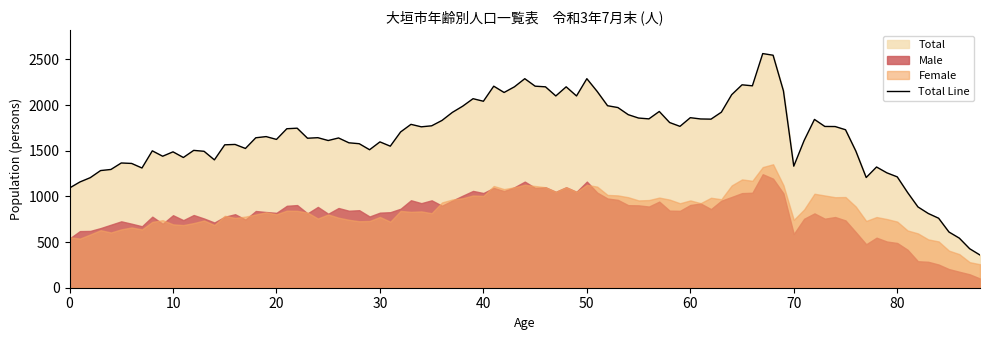

At 50, list the series in order from smallest to largest.

Female, Male, Total